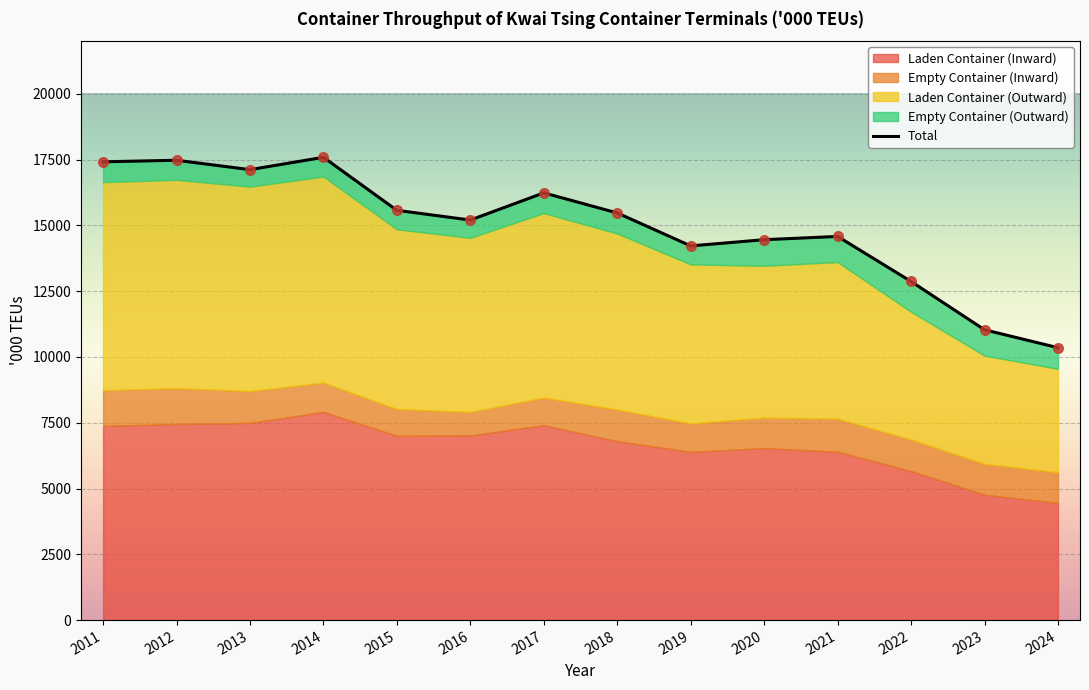

Which series contains the lowest Y value?

Empty Container (Outward)